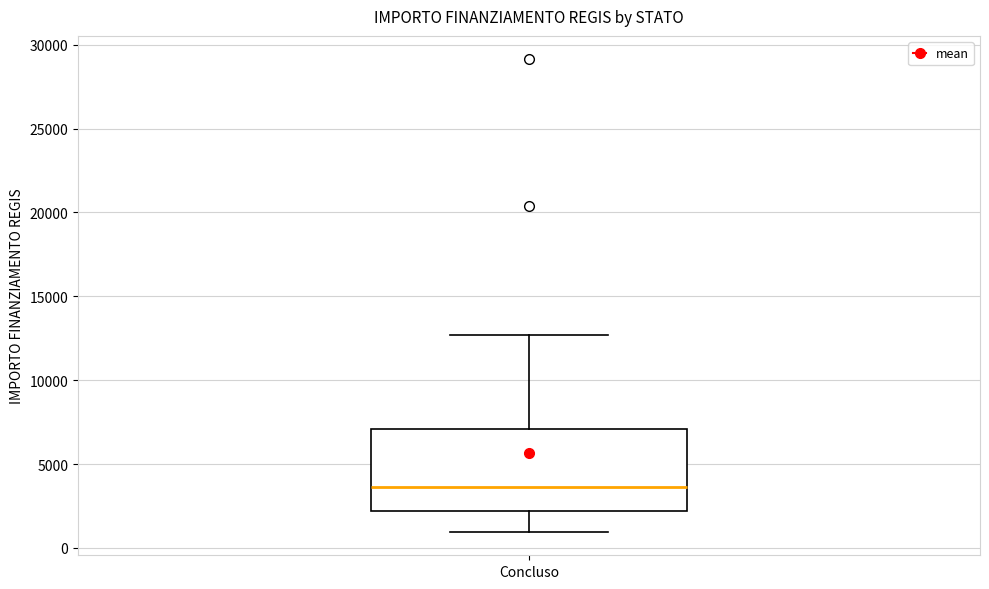

Transcribe this box plot: give where the median line is, the range the box spans, and where the two whiskers end, as read against the y-axis. The values are not printed on the chart, so give them approximately, as read against the axis.

median 3500, box 2000 to 7000, whiskers 1000 to 12500